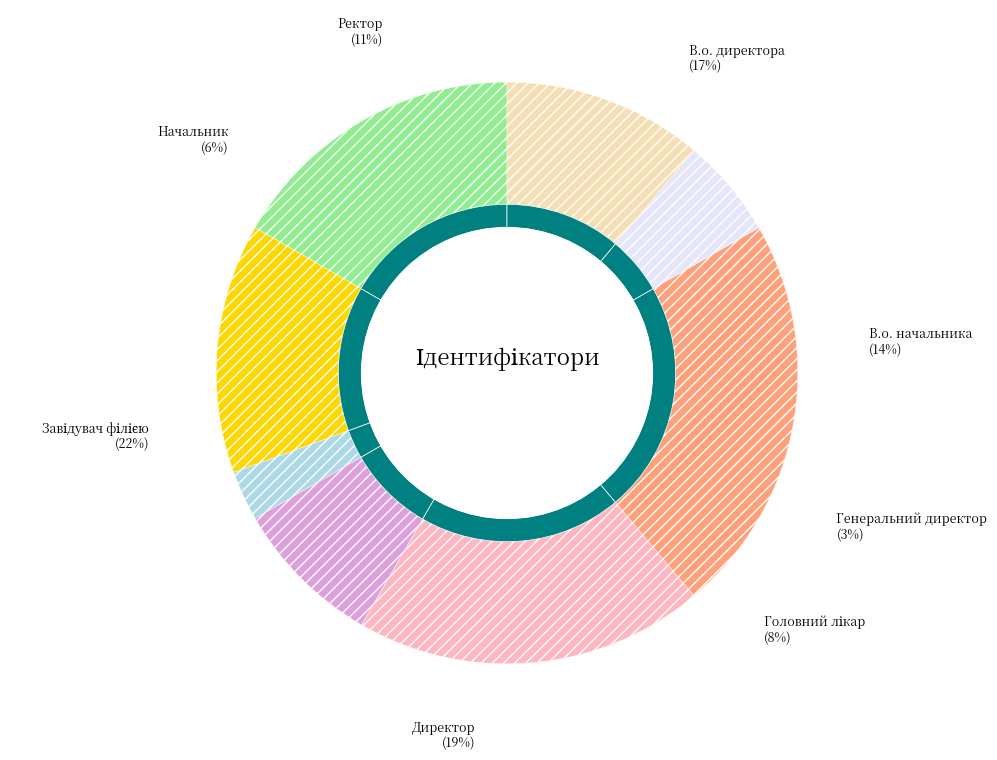

Is there a majority slice in this chart?

No